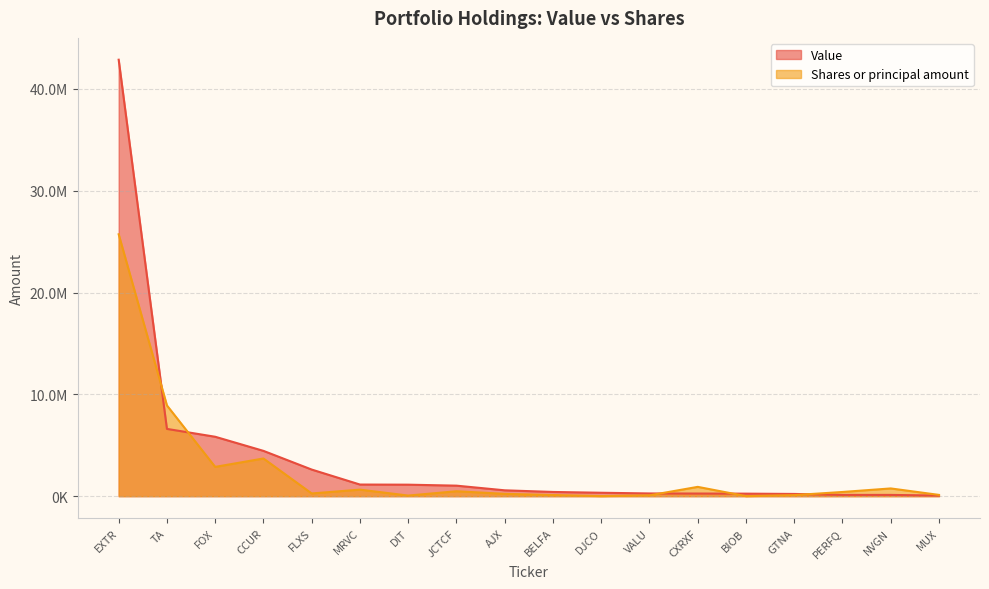

How many interior local valleys does the Shares or principal amount series have?

5